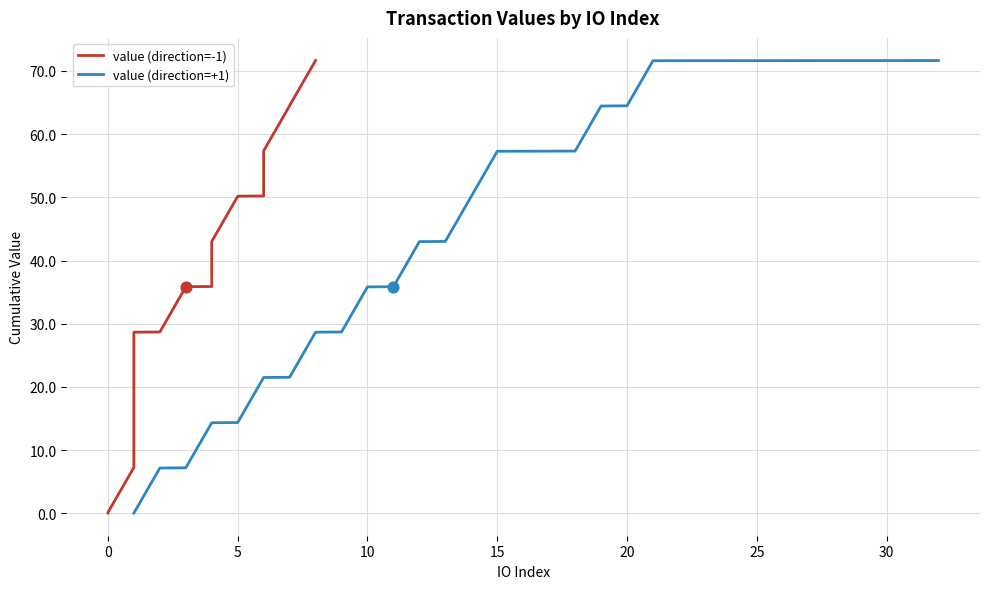

Which series has the largest total across all categories?

value (direction=+1)